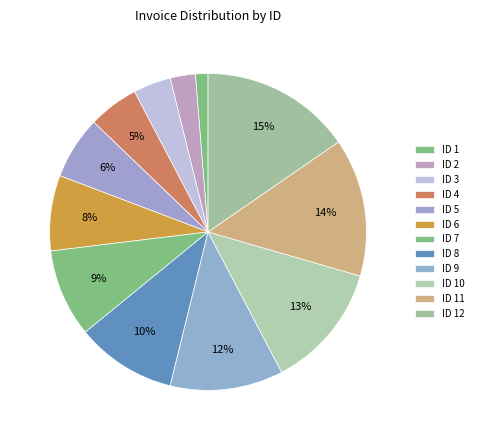

Does any single category account for the majority?

No